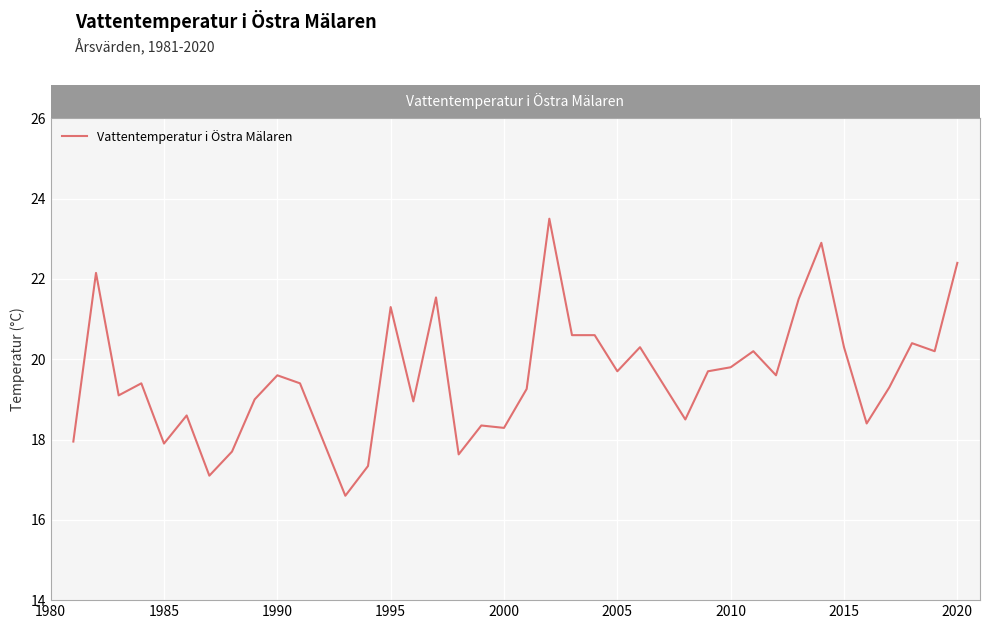

What is the smallest value displayed?

16.6